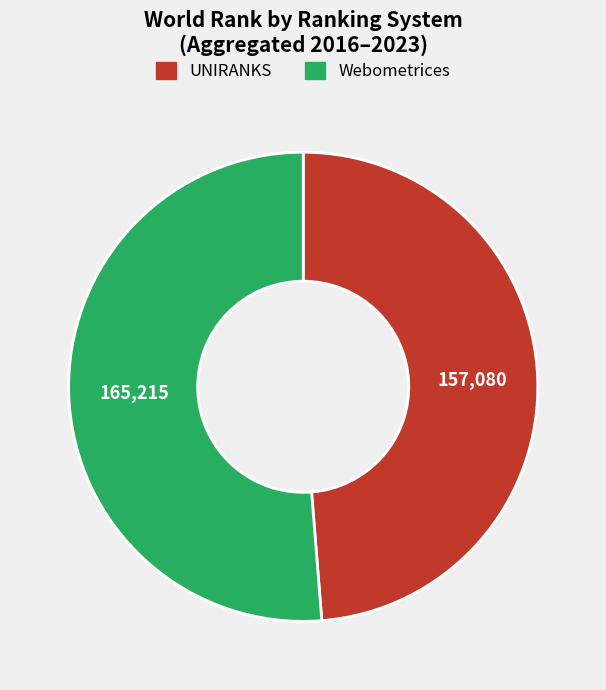

What is the ratio of the value at Webometrices to the value at UNIRANKS?

1.1